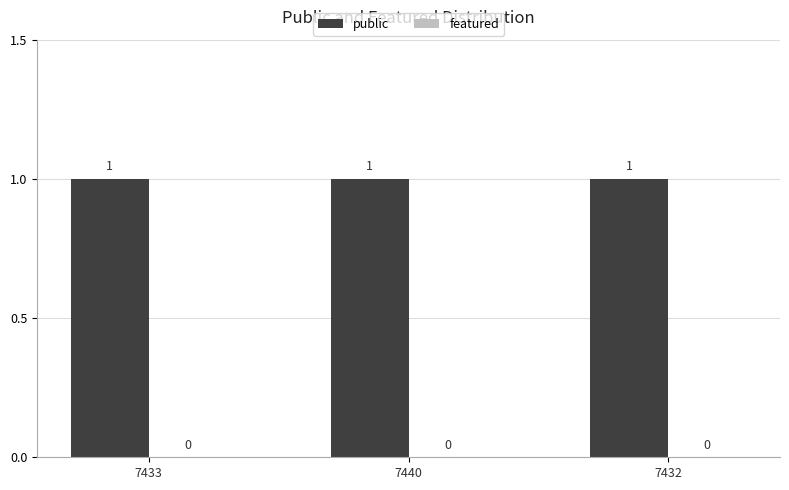

Which series has the widest spread of values?

public